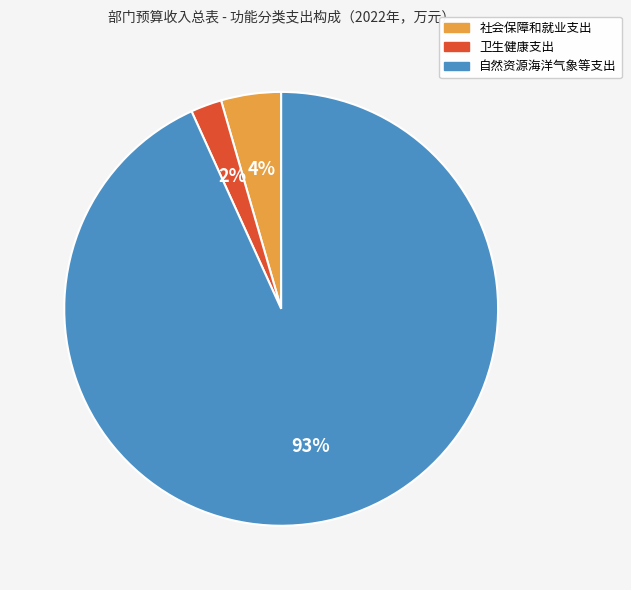

How many segments does this pie chart have?

3